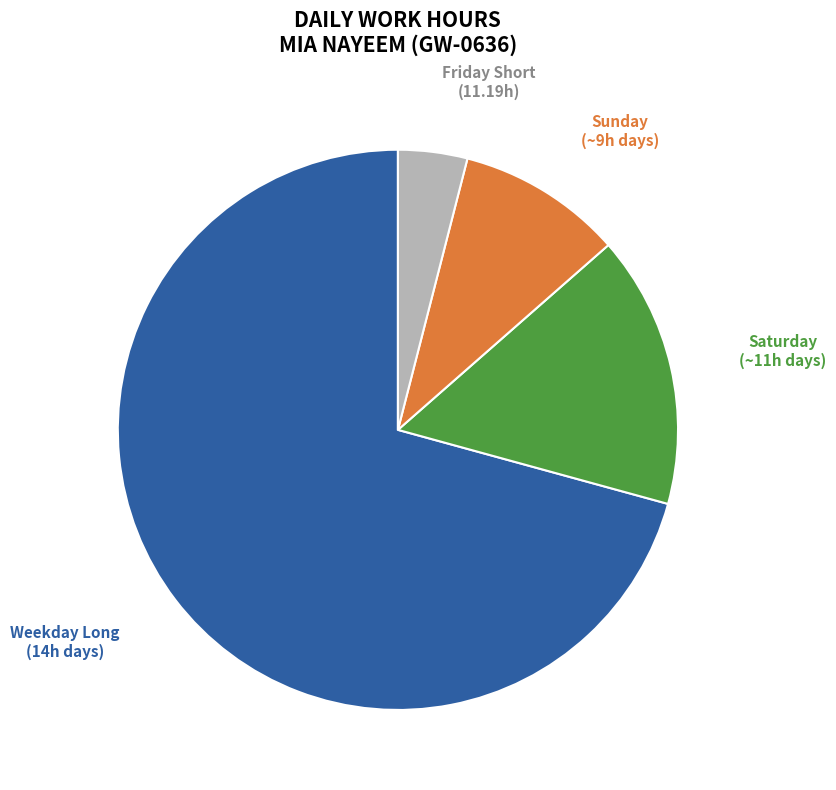

Is it true that Weekday Long (14h days) is 59% of the pie?

False